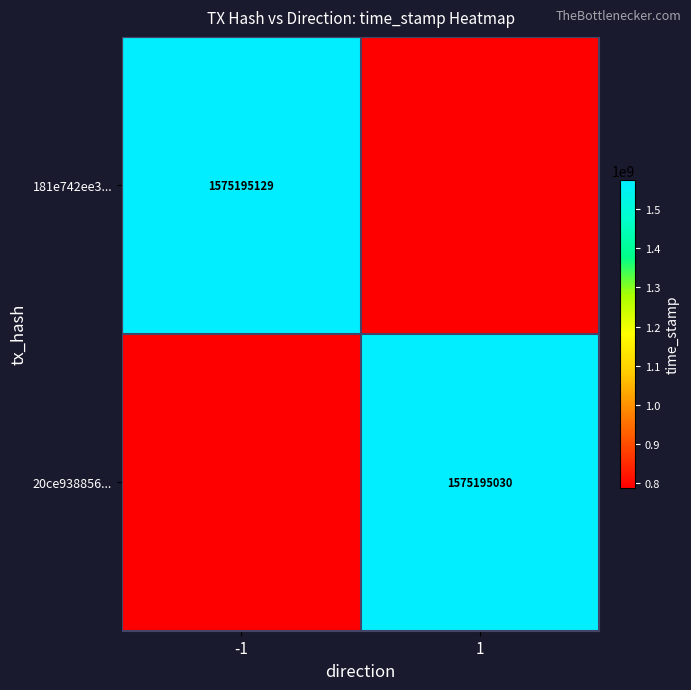

The 20ce938856... series shows 413014698 at 1. True or false?

False